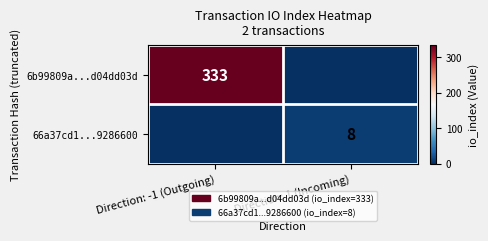

How many distinct data groups are displayed?

2